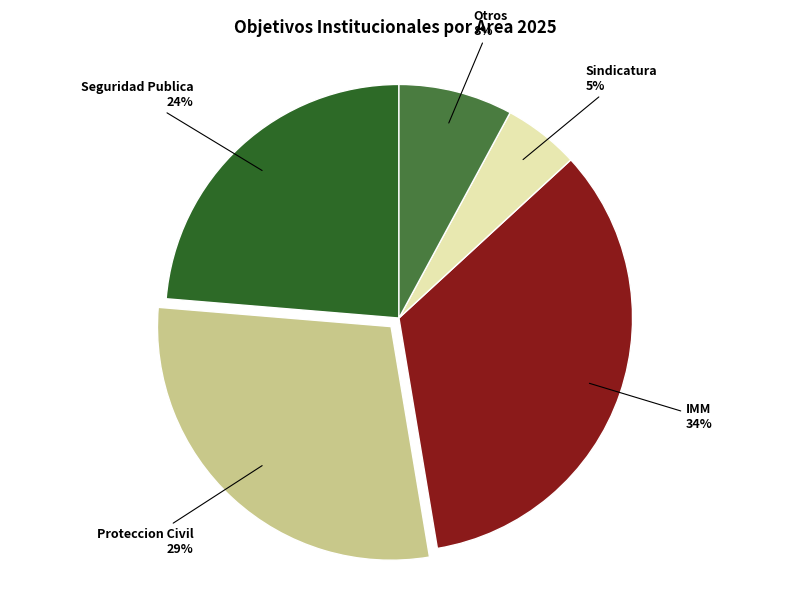

The Otros slice represents 8% of the pie. True or false?

True